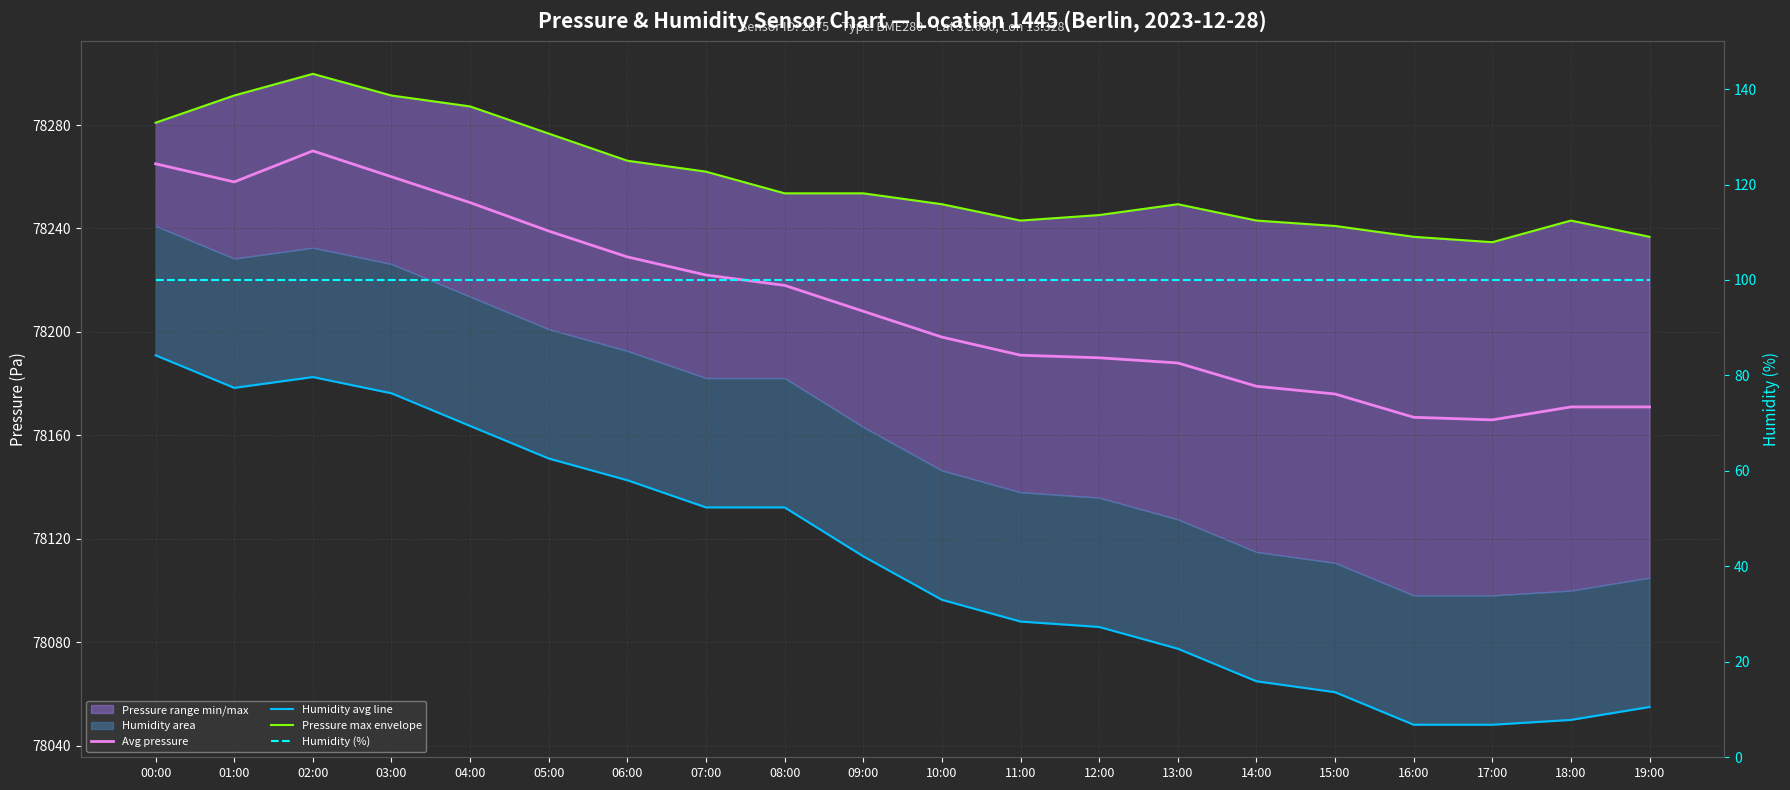

How many data points in Humidity avg line are less than 78113?

10